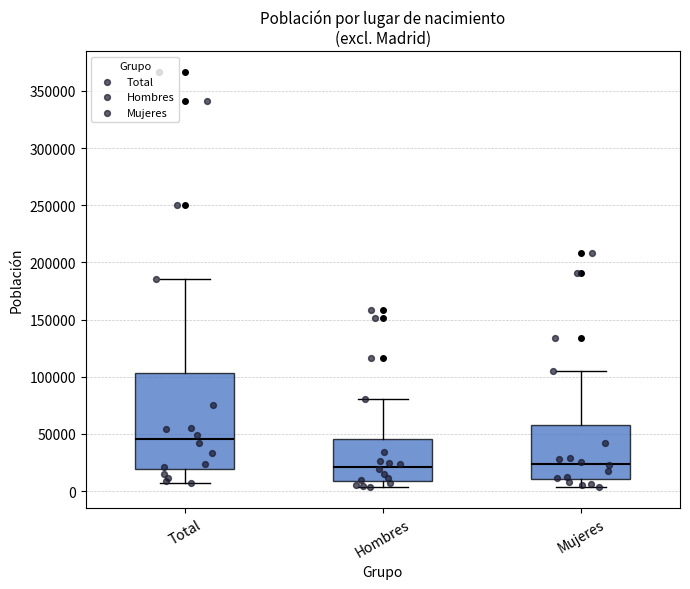

Reading left to right, transcribe this box plot: for each box, give where its median line is, the range the box spans, and where its two whiskers end, as read against the y-axis. The values are not printed on the chart, so give them approximately, as read against the axis.

Total: median 45000, box 20000 to 105000, whiskers 5000 to 185000
Hombres: median 20000, box 10000 to 45000, whiskers 5000 to 80000
Mujeres: median 25000, box 10000 to 55000, whiskers 5000 to 105000